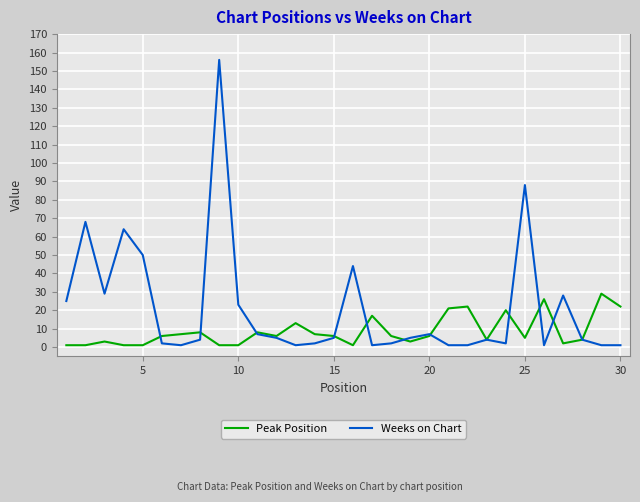

What is the greatest value displayed?

156